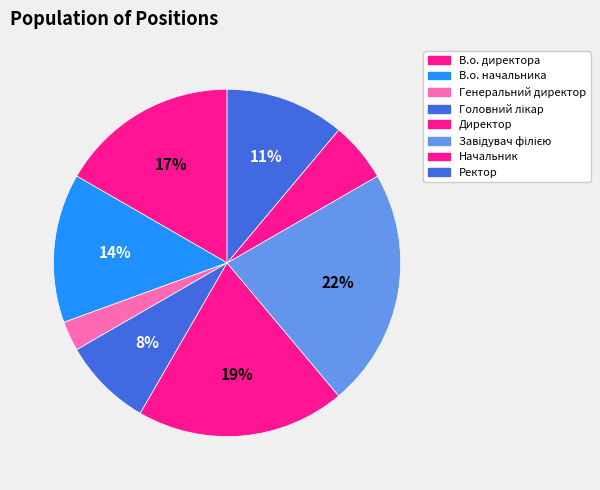

The Головний лікар slice represents 18% of the pie. True or false?

False